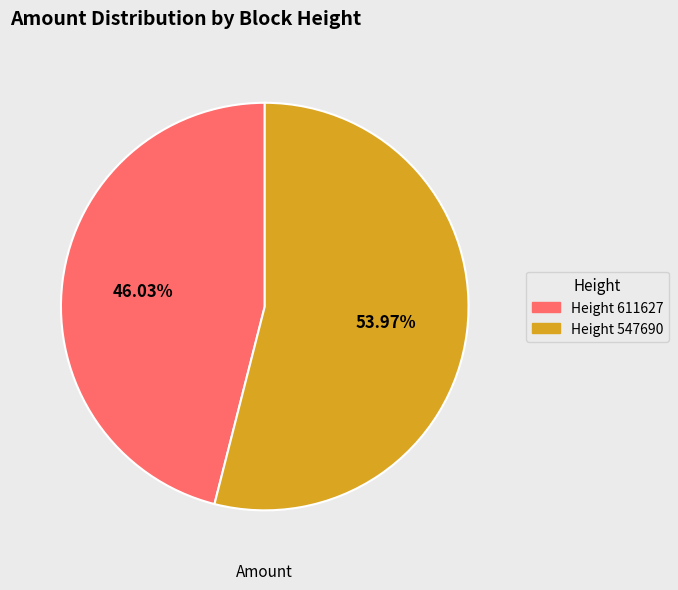

How many slices are in this pie chart?

2